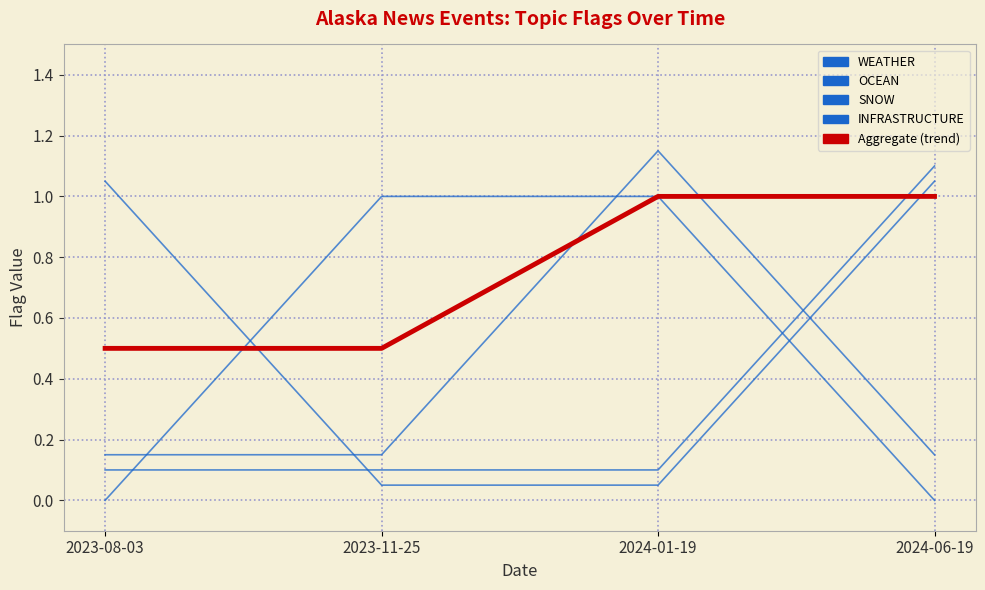

How many lines are shown in the chart?

5